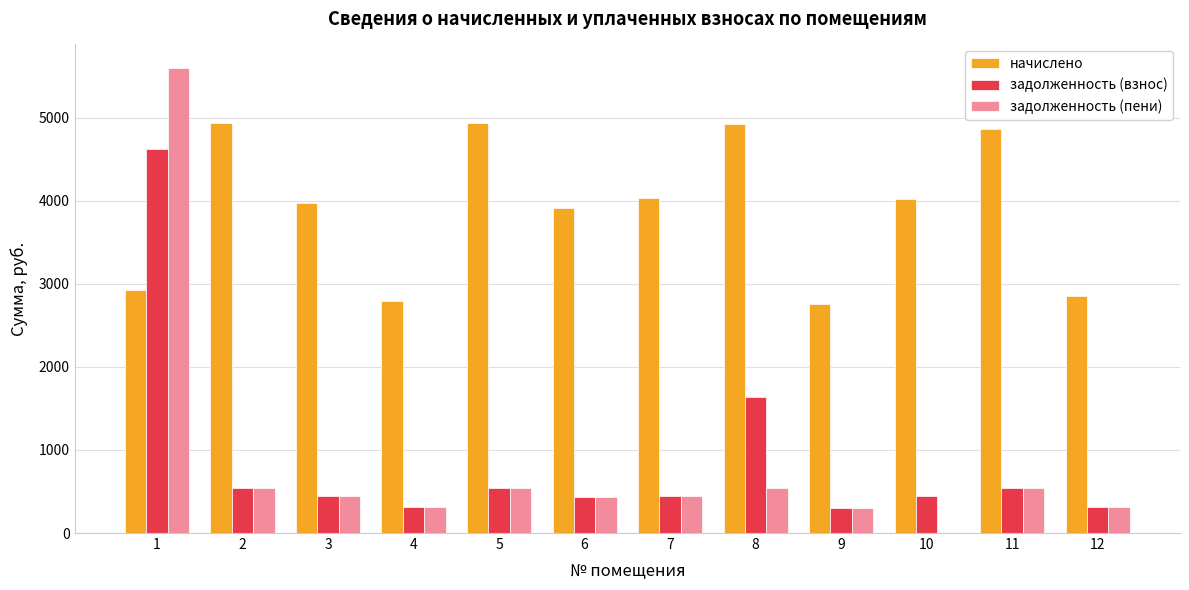

Between 3 and 9, which series saw the biggest shift?

начислено